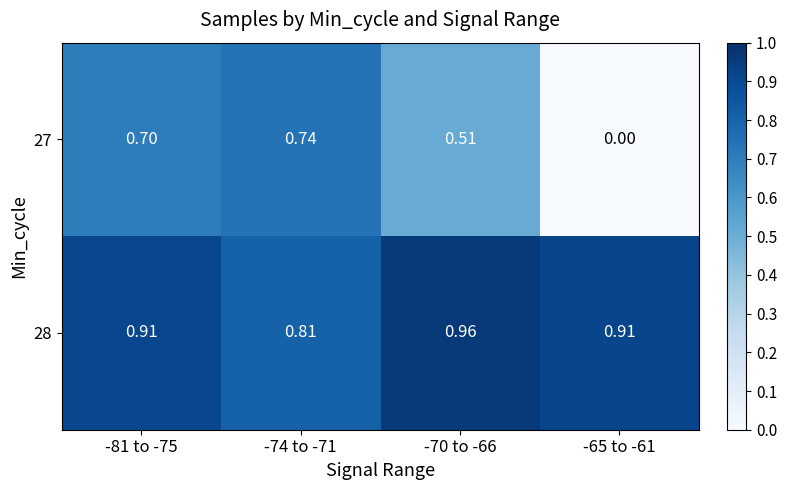

What is the greatest value displayed?

1.0